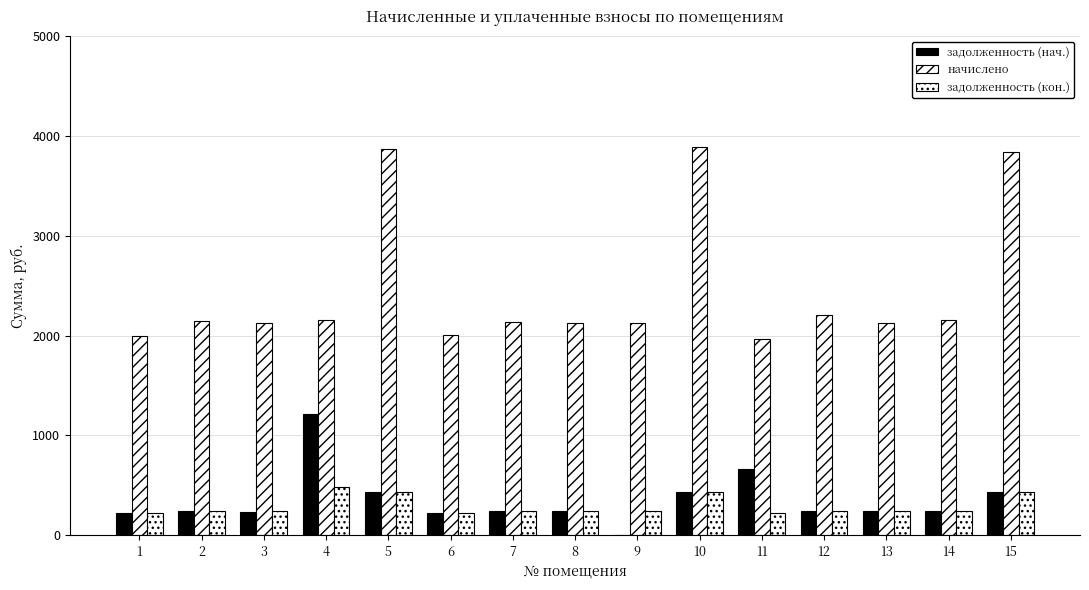

Count the number of data series in this chart.

3